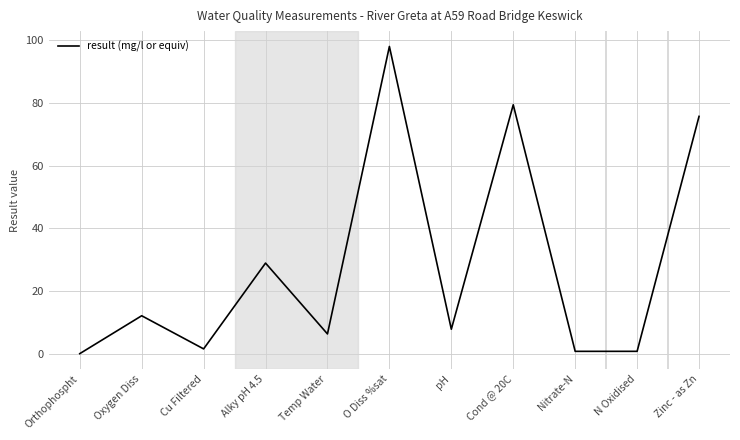

The value at Oxygen Diss is 20.6. True or false?

False